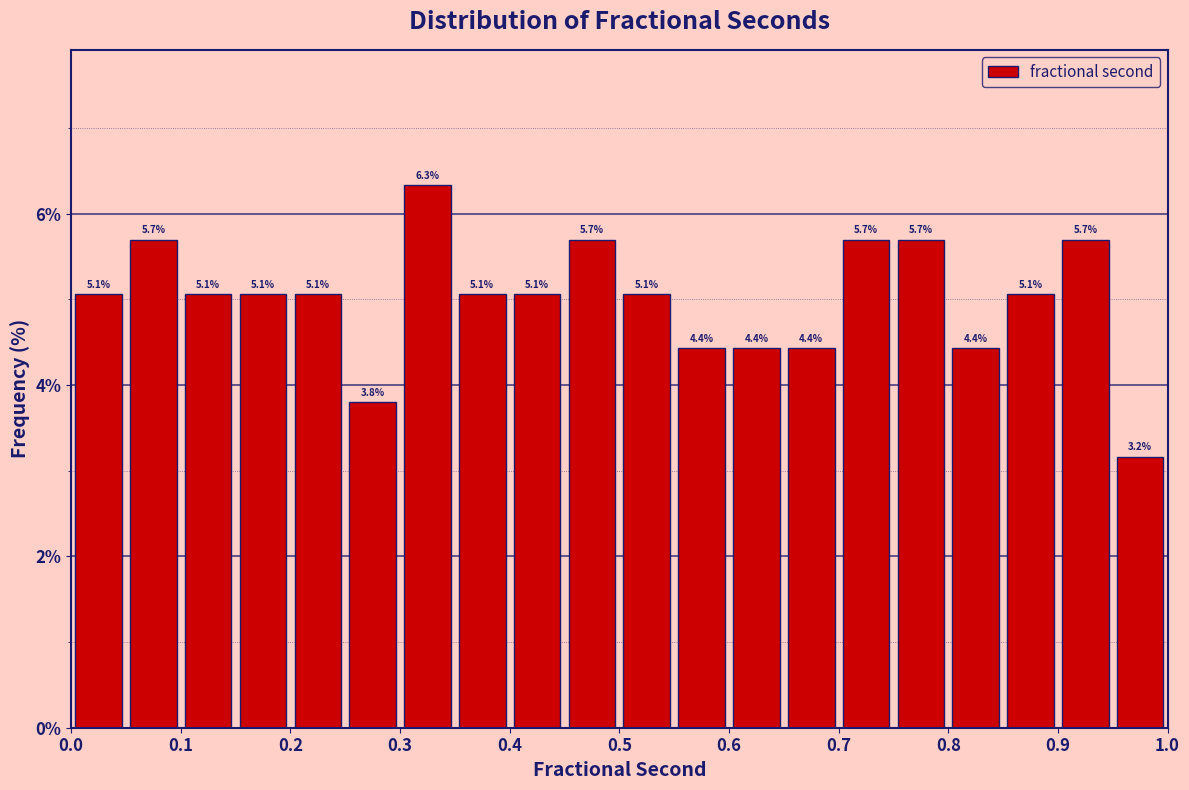

Reading left to right, transcribe this chart: for each bar, give the range it covers on the x-axis and its height.

0.00 to 0.05: 5.1
0.05 to 0.10: 5.7
0.10 to 0.15: 5.1
0.15 to 0.20: 5.1
0.20 to 0.25: 5.1
0.25 to 0.30: 3.8
0.30 to 0.35: 6.3
0.35 to 0.40: 5.1
0.40 to 0.45: 5.1
0.45 to 0.50: 5.7
0.50 to 0.55: 5.1
0.55 to 0.60: 4.4
0.60 to 0.65: 4.4
0.65 to 0.70: 4.4
0.70 to 0.75: 5.7
0.75 to 0.80: 5.7
0.80 to 0.85: 4.4
0.85 to 0.90: 5.1
0.90 to 0.95: 5.7
0.95 to 1.00: 3.2